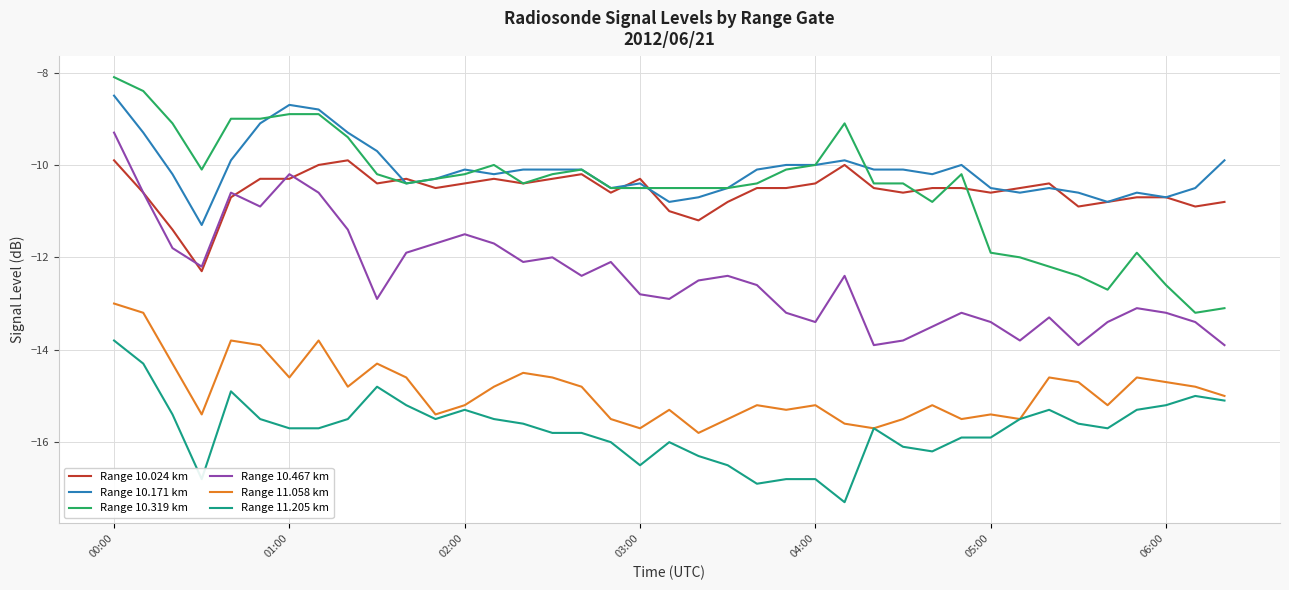

True or false: Range 10.467 km and Range 10.171 km intersect in this chart.

False